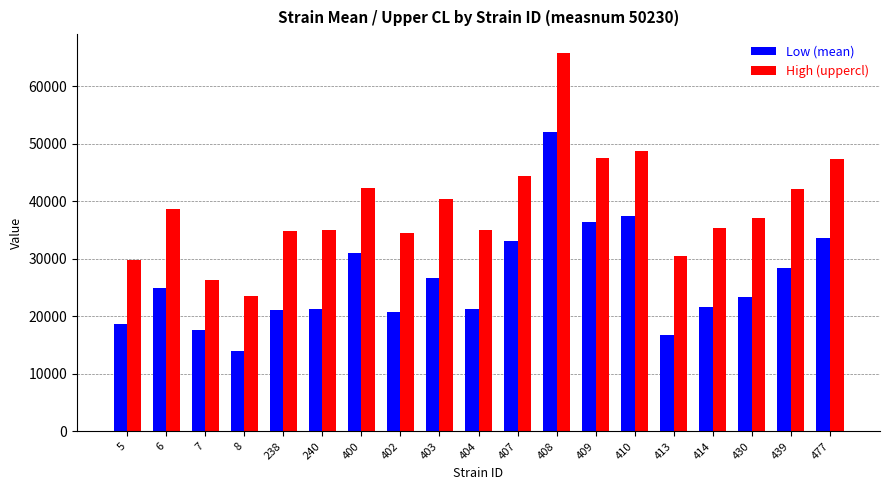

What is the value of the High (uppercl) bar at the 4th from the left?

23621.2